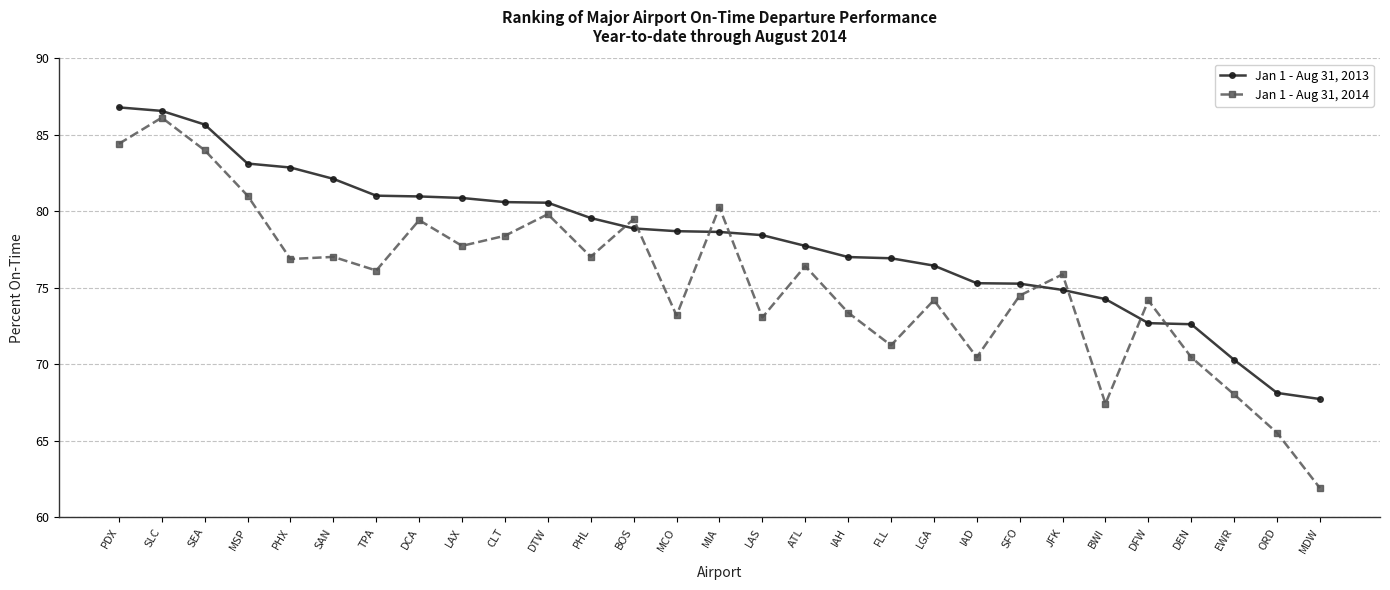

List the series in order of their overall mean, highest first.

Jan 1 - Aug 31, 2013, Jan 1 - Aug 31, 2014